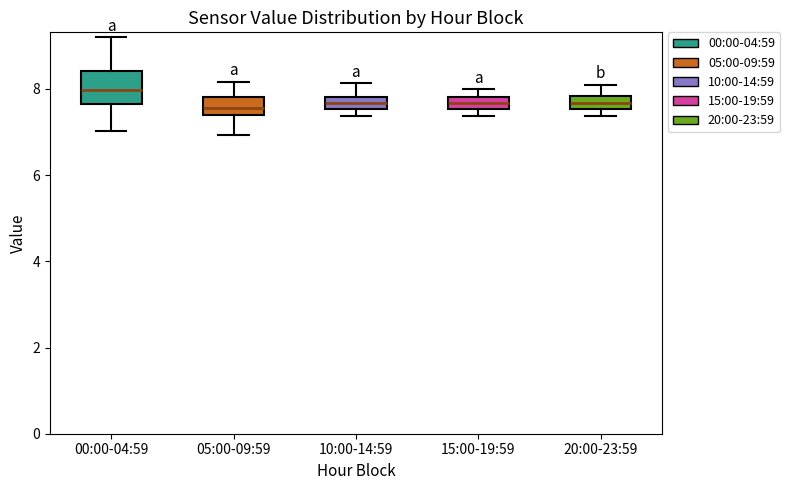

Which box is the tallest, from its lower edge to its upper edge?

00:00-04:59